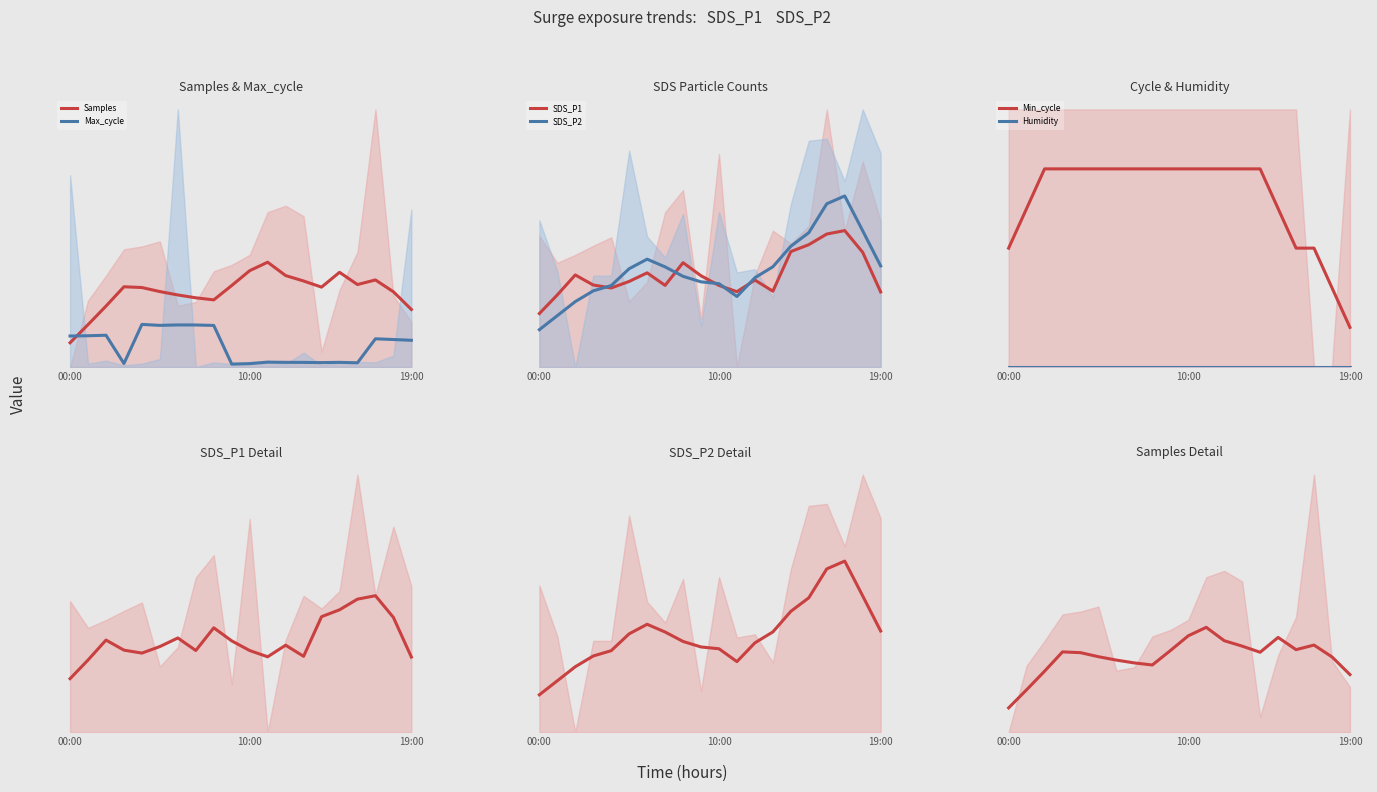

True or false: SDS_P2 and Min_cycle cross at least once.

True